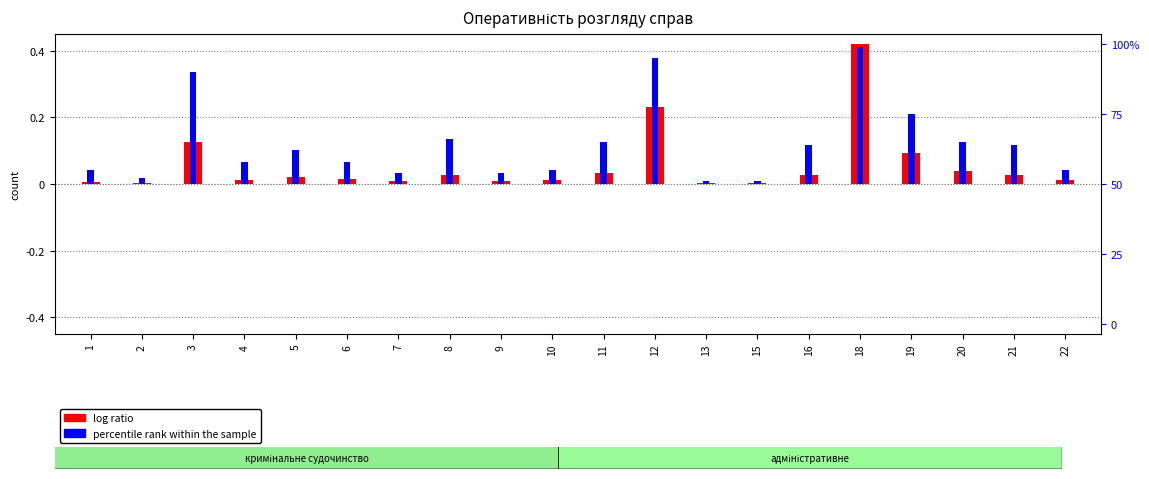

What is the difference between the highest and lowest values at 6?

0.1